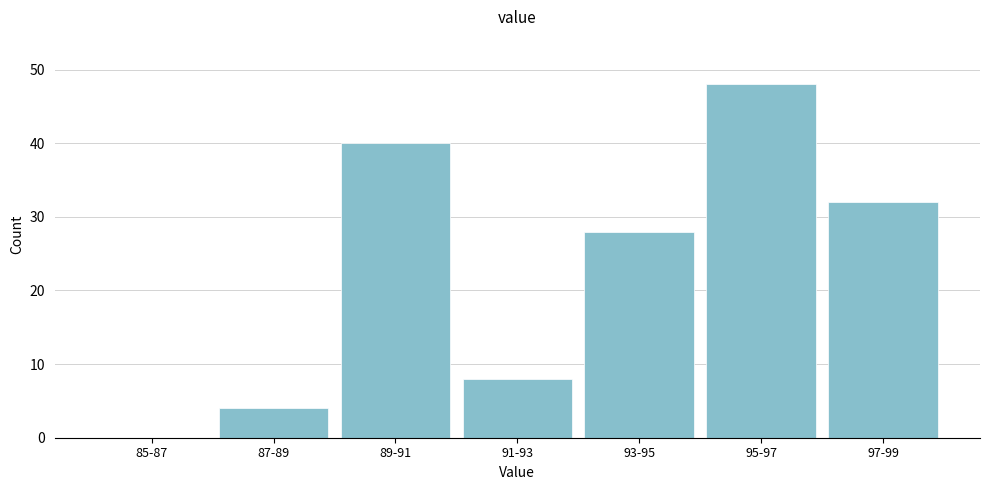

Reading left to right, extract all data points from this chart.

85-87=0	87-89=4	89-91=40	91-93=8	93-95=28	95-97=48	97-99=32